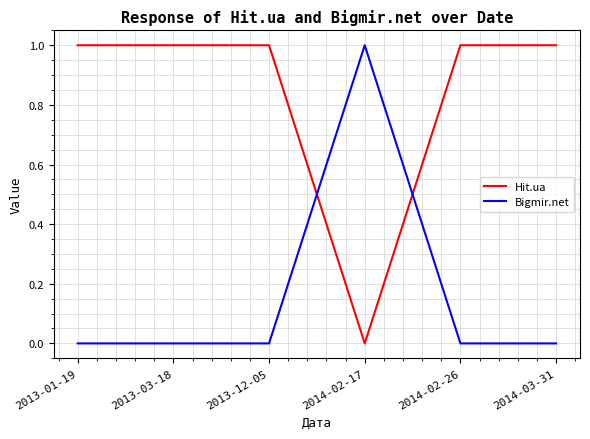

At 2013-03-18, list the series in order from smallest to largest.

Bigmir.net, Hit.ua